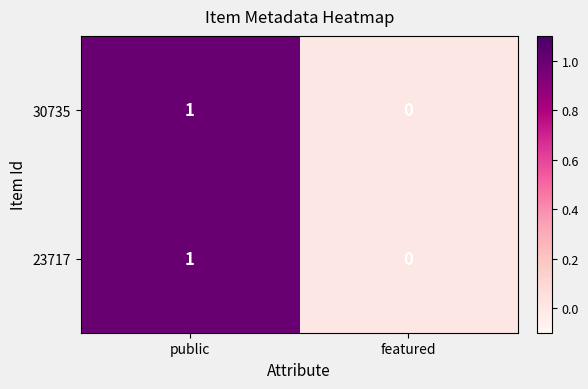

The 23717 series shows 1 at public. True or false?

True